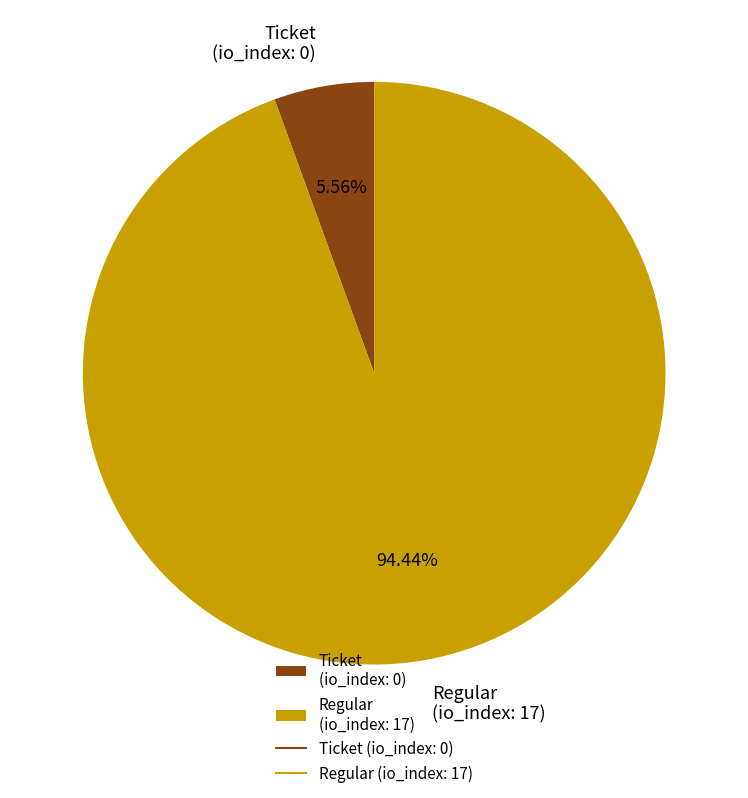

To the nearest percent, what is the difference between the largest and smallest slice percentages?

89%